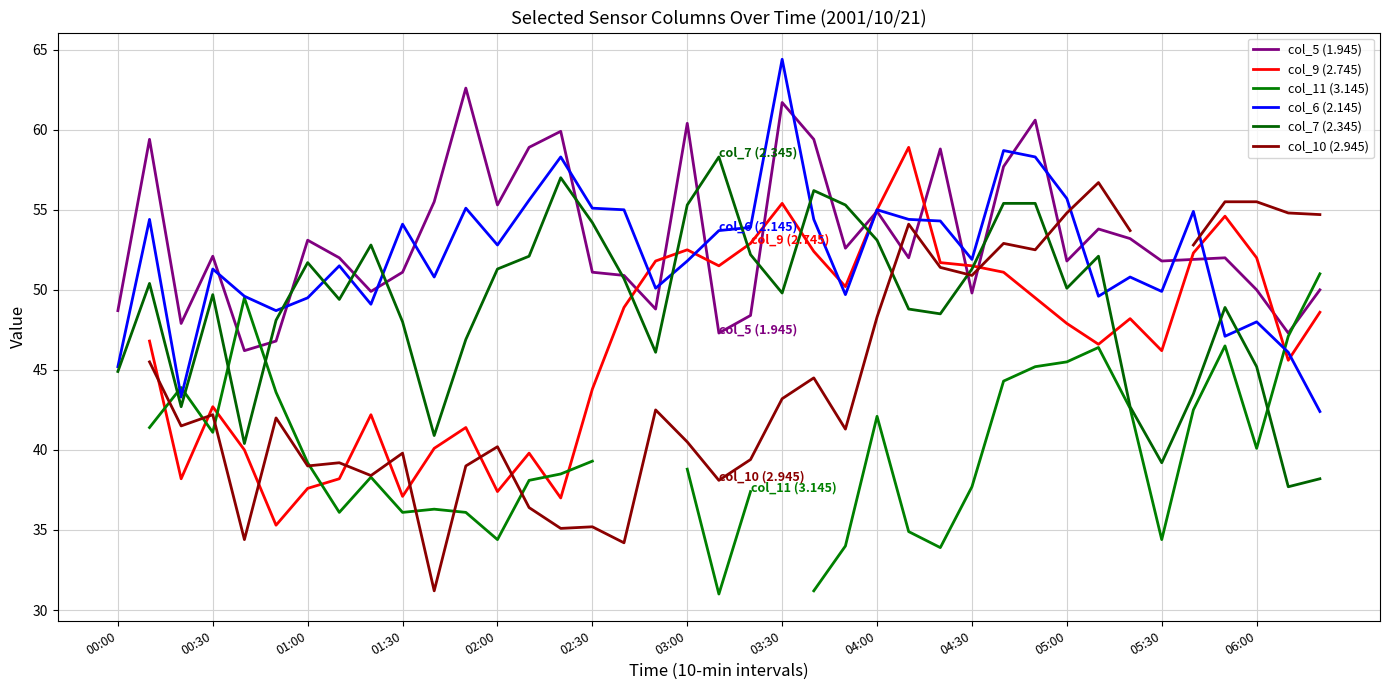

Does the chart display data point markers on the line(s)?

No